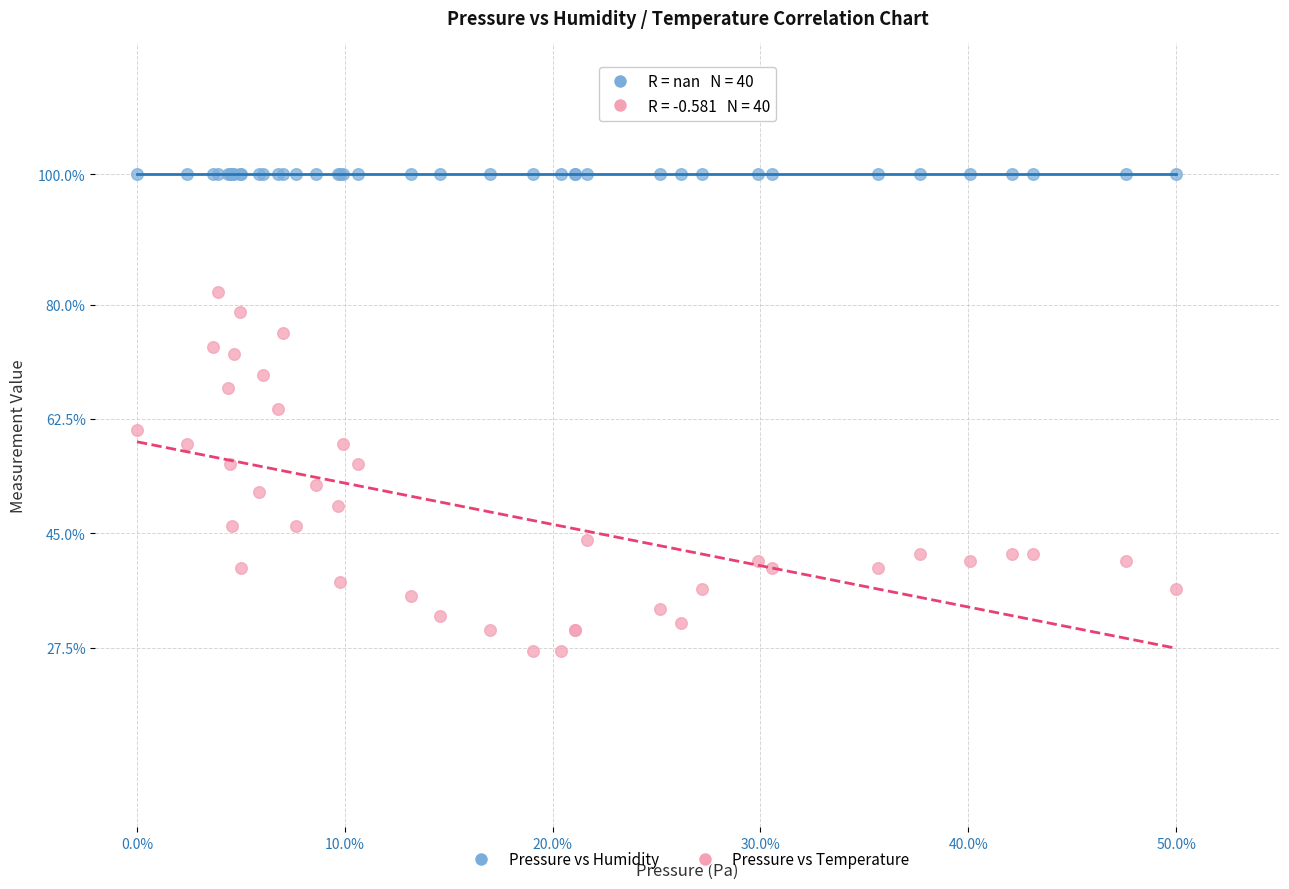

Which series contains the lowest Y value?

Pressure vs Temperature